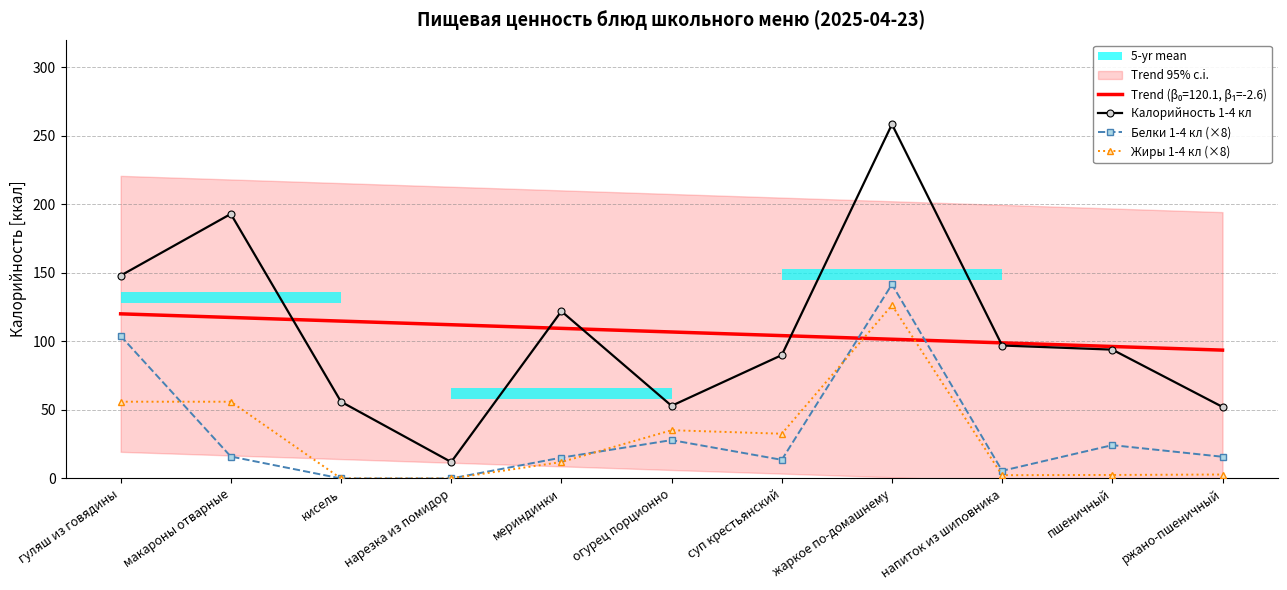

List the series in order of their peak value, highest first.

Калорийность 1-4 кл, Белки 1-4 кл (×8), Жиры 1-4 кл (×8)